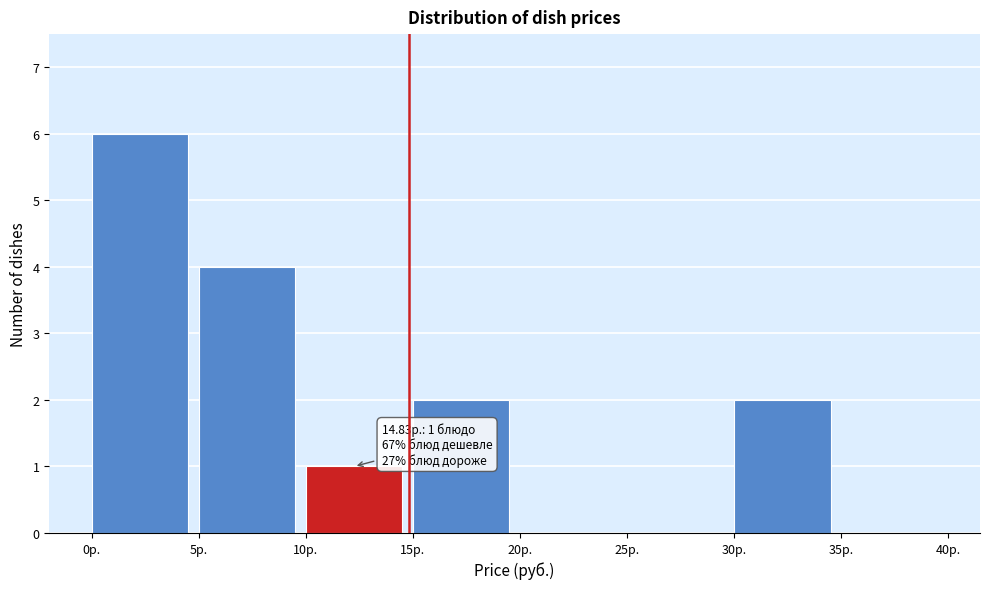

Over which range of the x-axis is the bar tallest?

0 to 5